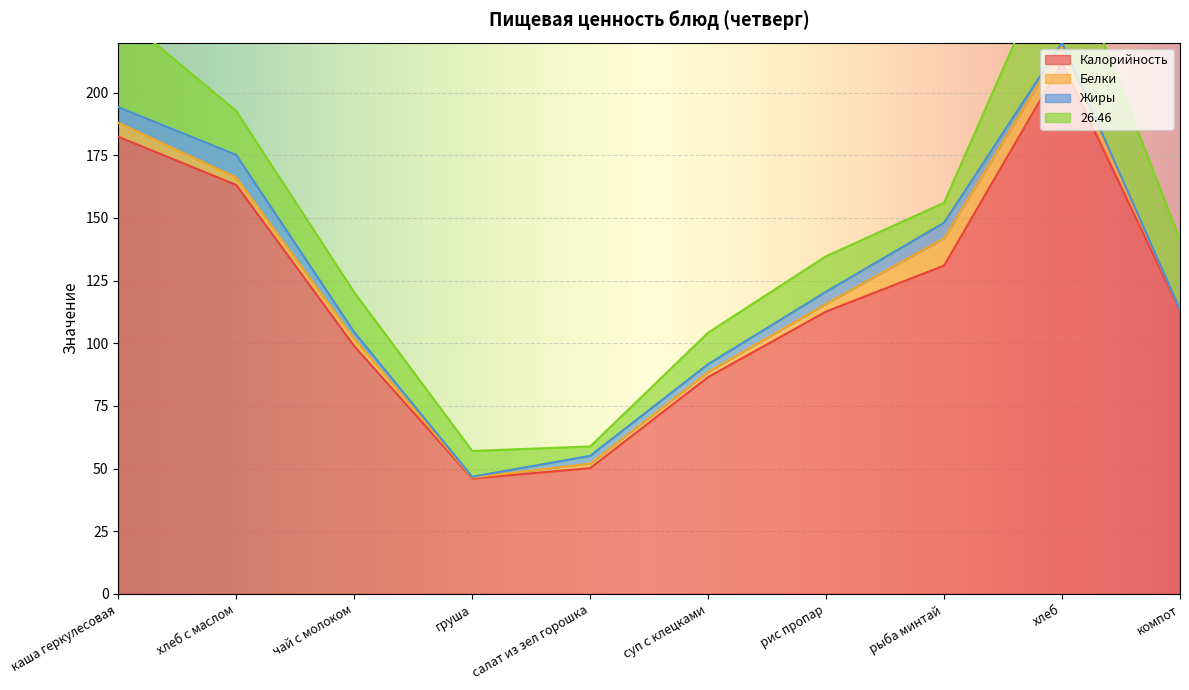

What are all the series names shown in the legend?

Калорийность, Белки, Жиры, 26.46